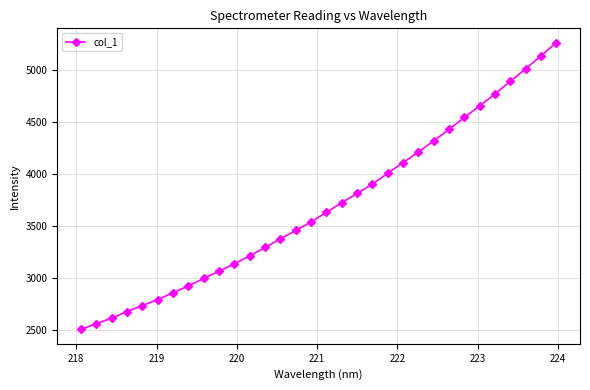

What is the maximum value shown in the chart?

5260.5